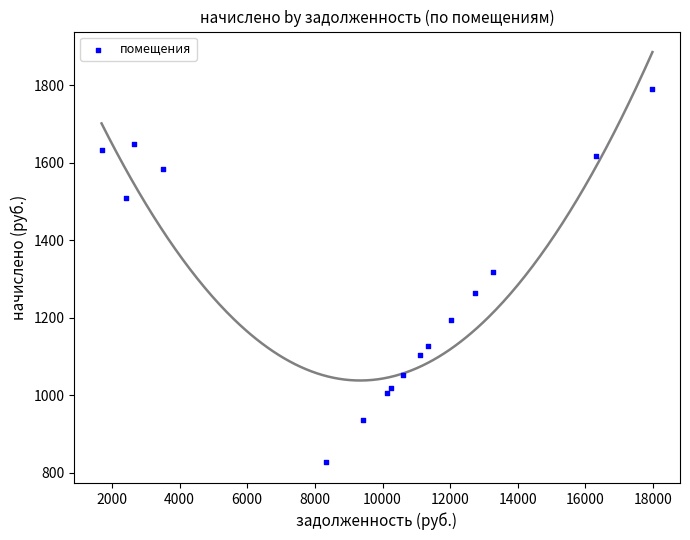

What is the range of X values (max minus min)?

16288.4